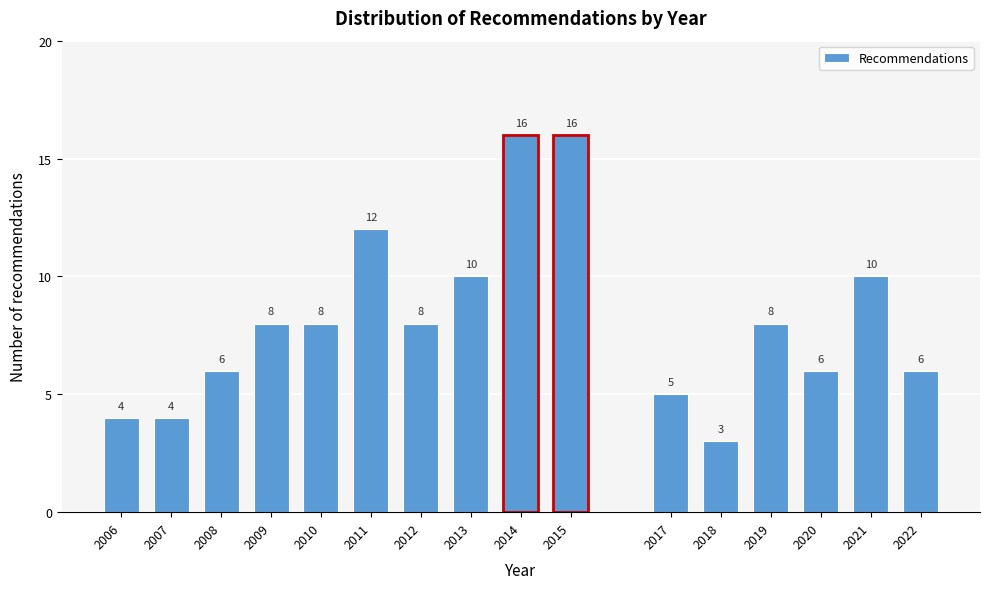

Reading left to right, what are all the values shown in this chart?

2006=4	2007=4	2008=6	2009=8	2010=8	2011=12	2012=8	2013=10	2014=16	2015=16	2017=5	2018=3	2019=8	2020=6	2021=10	2022=6